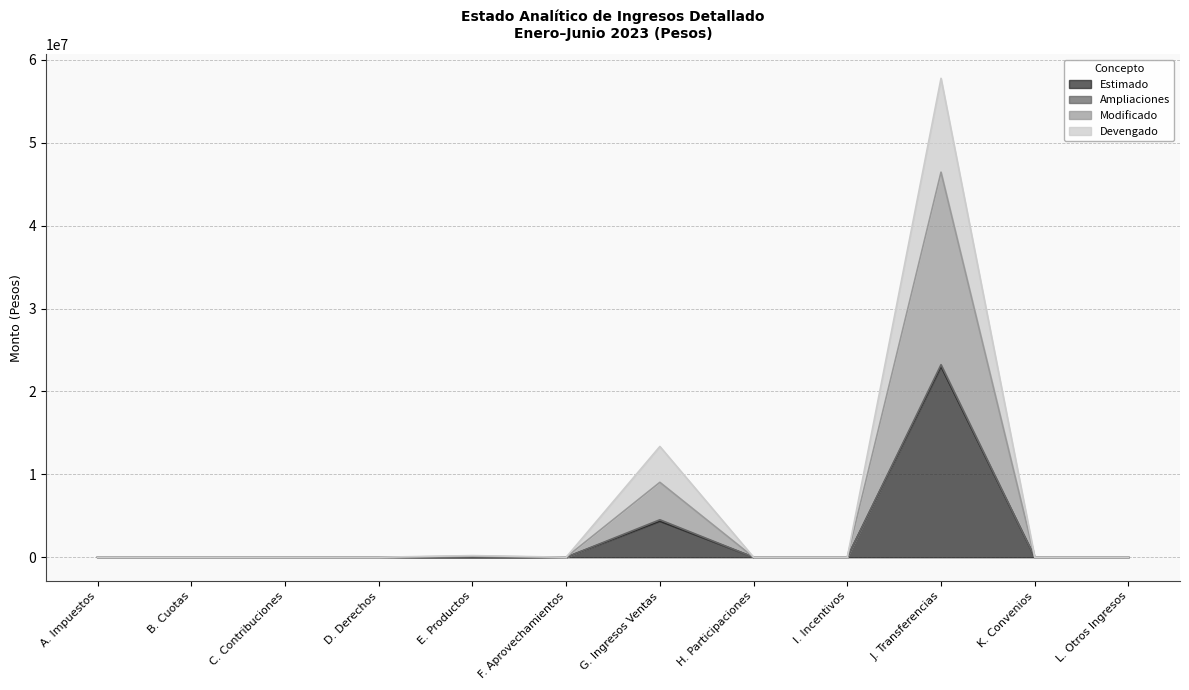

At which label does Modificado reach its peak?

J. Transferencias